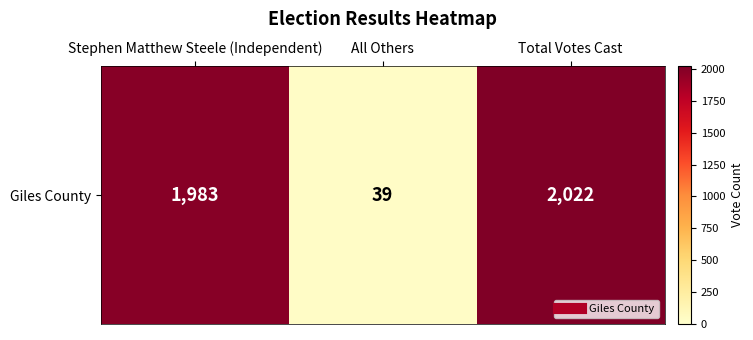

Where is the data nearest to the value 1030?

Stephen Matthew Steele (Independent)